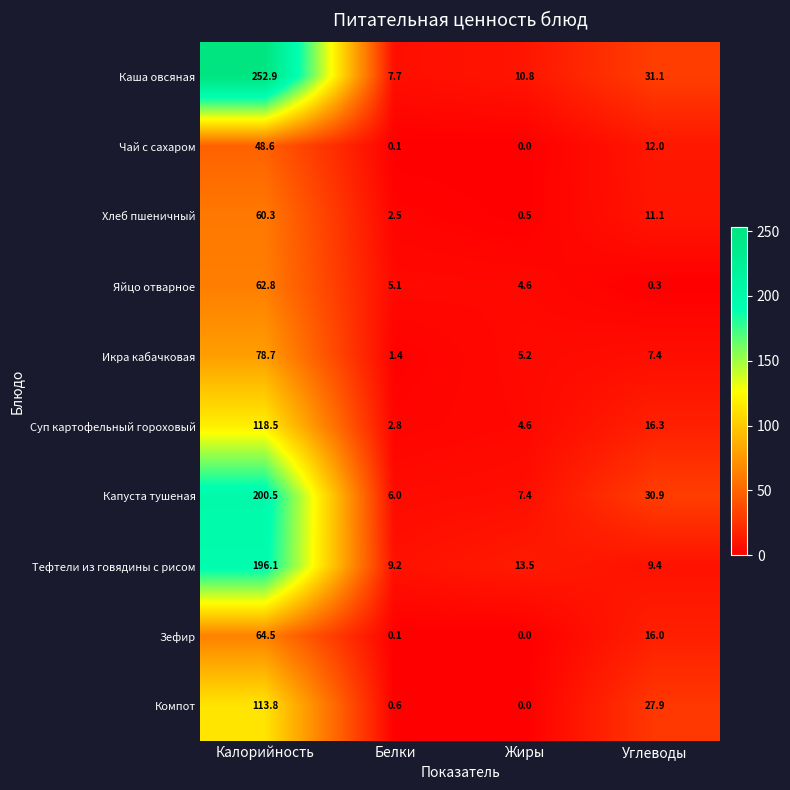

At how many categories does at least one series exceed 88?

1